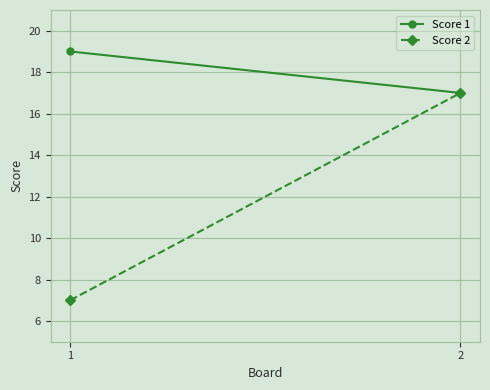

What is the sum of all Score 1 values?

36